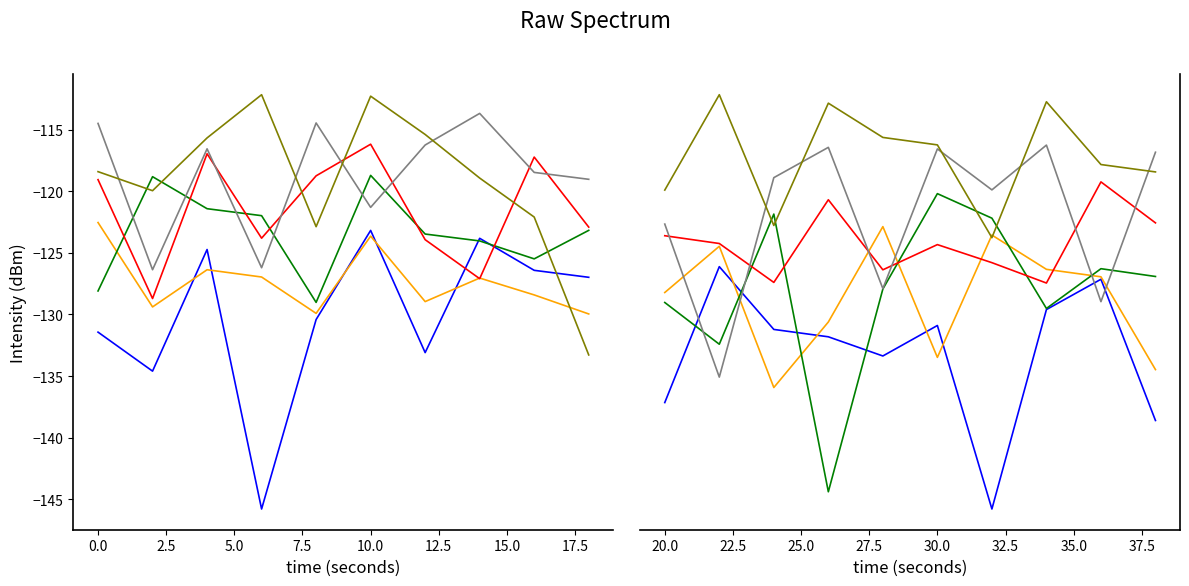

How many categories are shown in the chart?

10